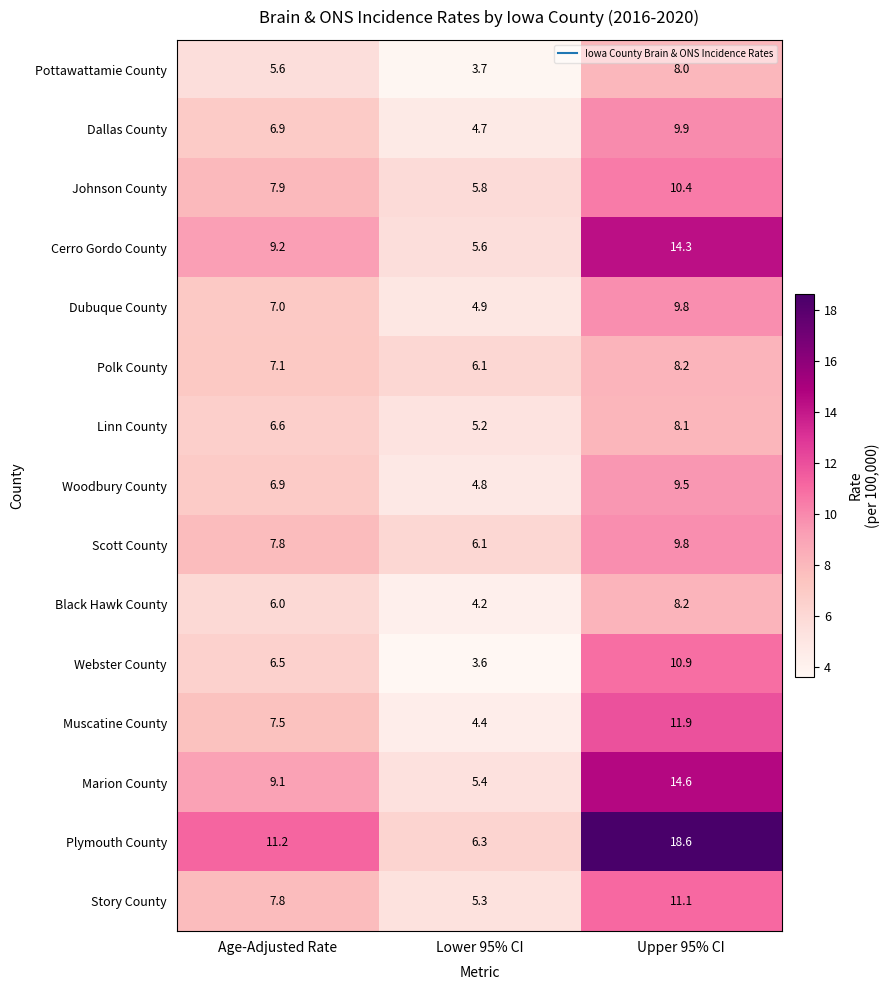

Where is Scott County nearest to the value 7?

Age-Adjusted Rate